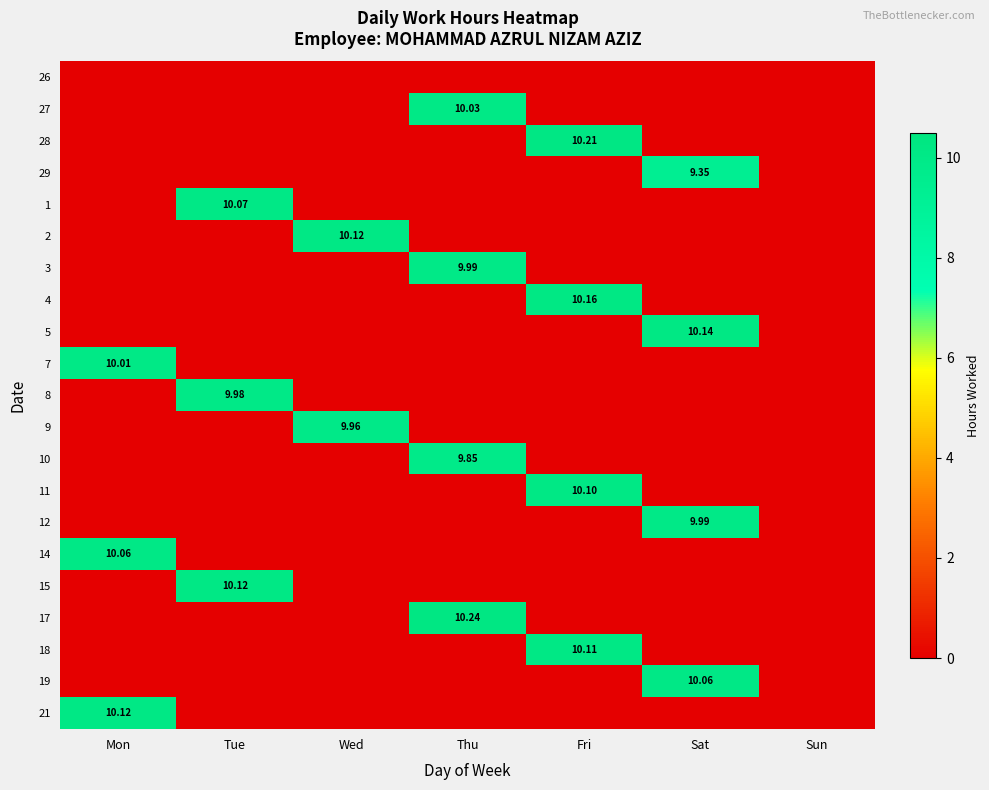

What is the total value across all series at Fri?

40.6